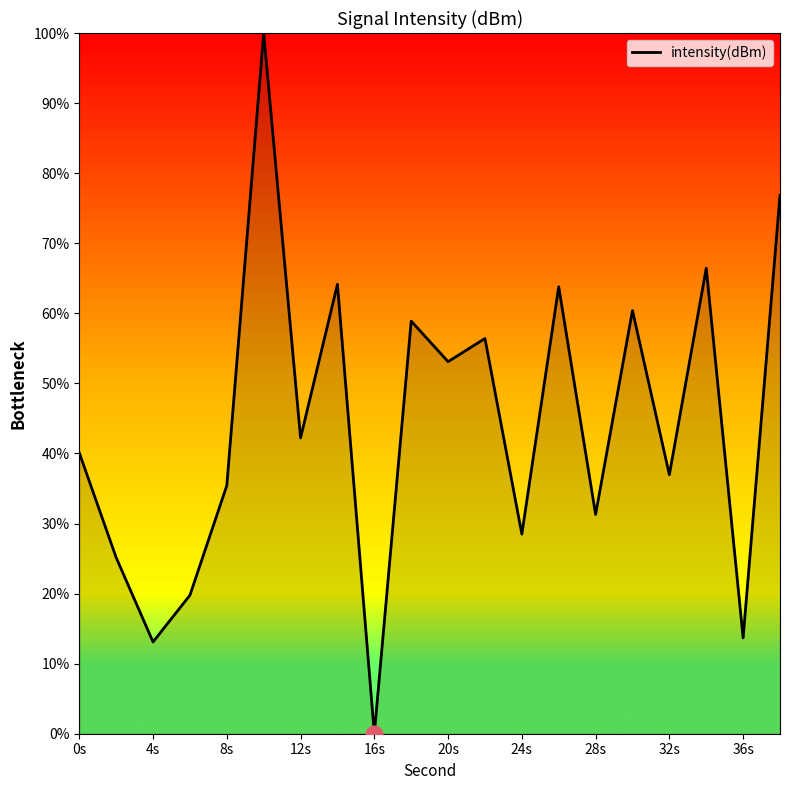

What is the maximum value shown in the chart?

100.0